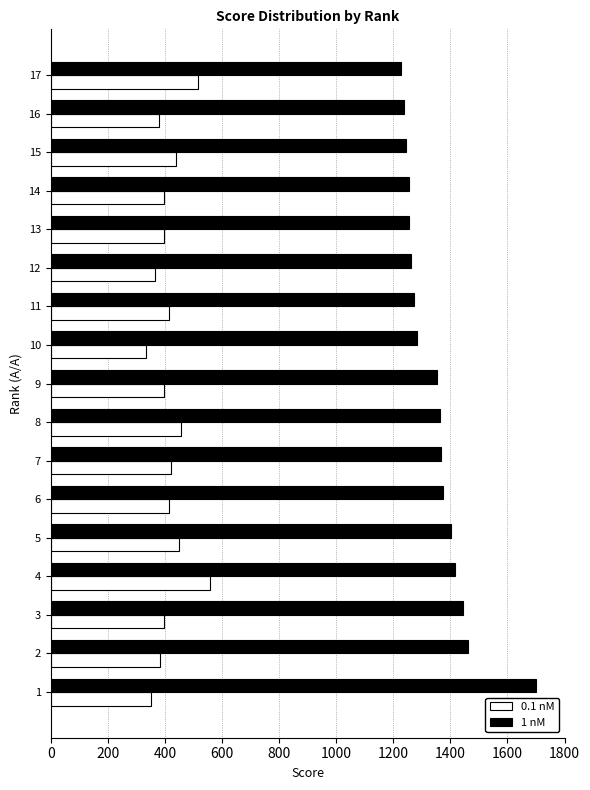

Which series has the largest total across all categories?

1 nM